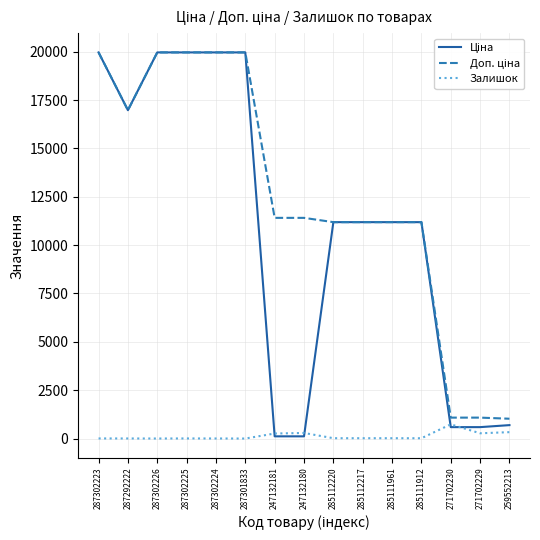

What is the maximum value shown in the chart?

19964.2